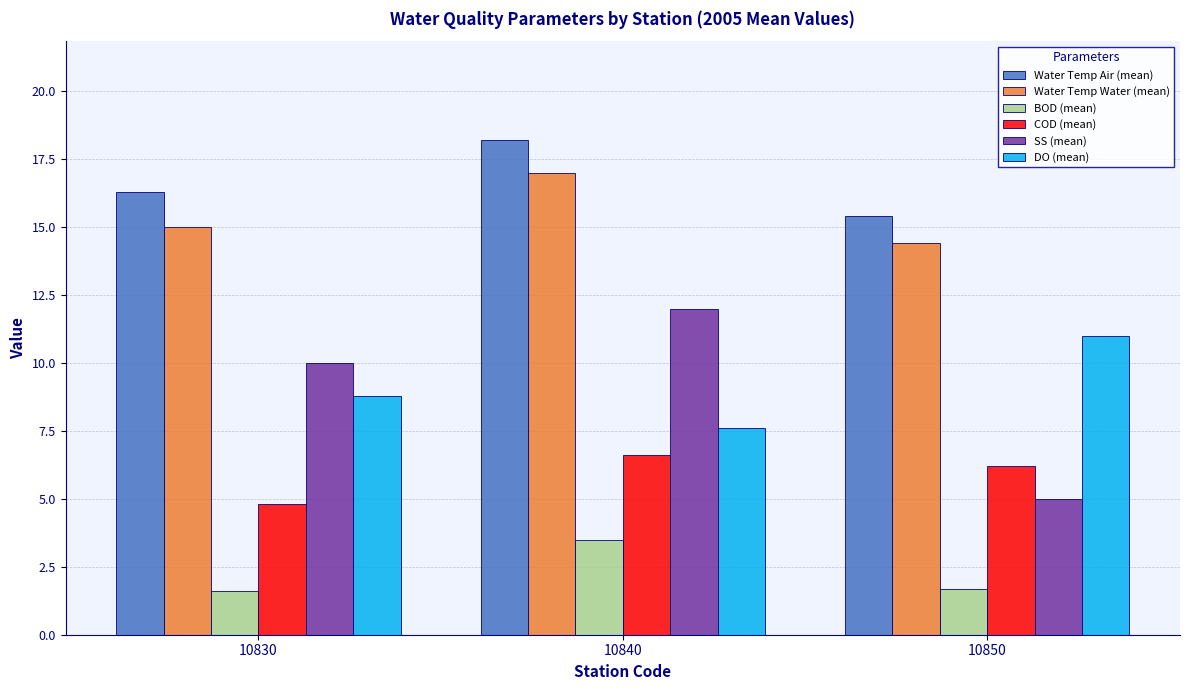

Which series has the largest range (max minus min)?

SS (mean)